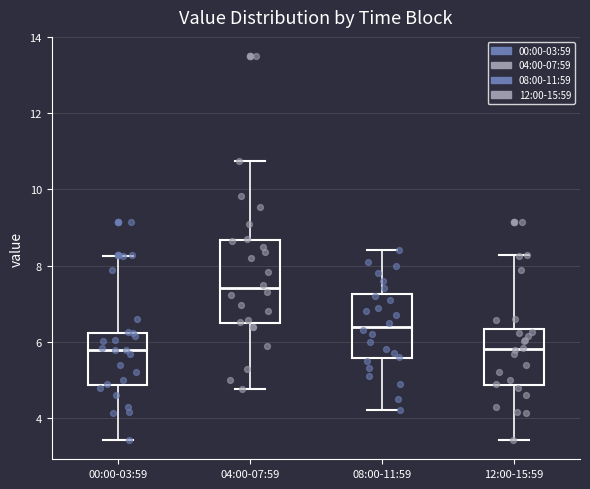

Which box's median line is the highest?

04:00-07:59